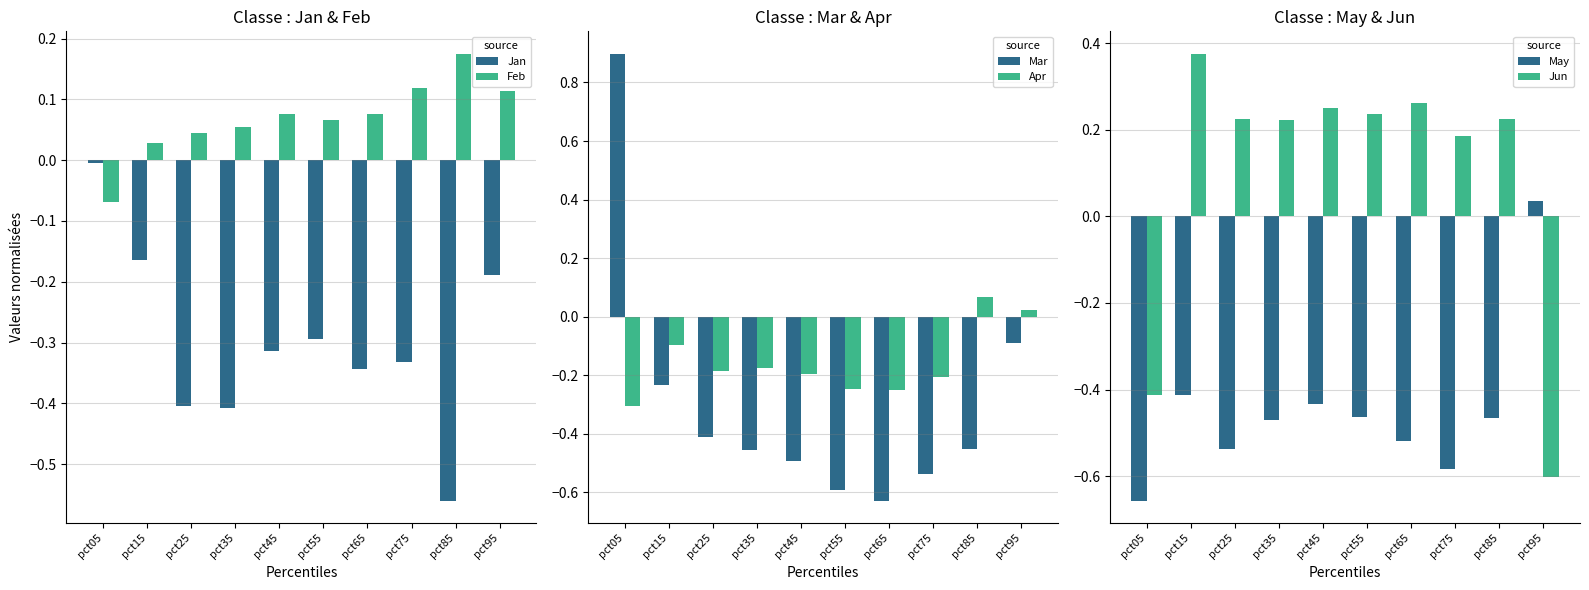

Between pct15 and pct35, which is larger?

pct15